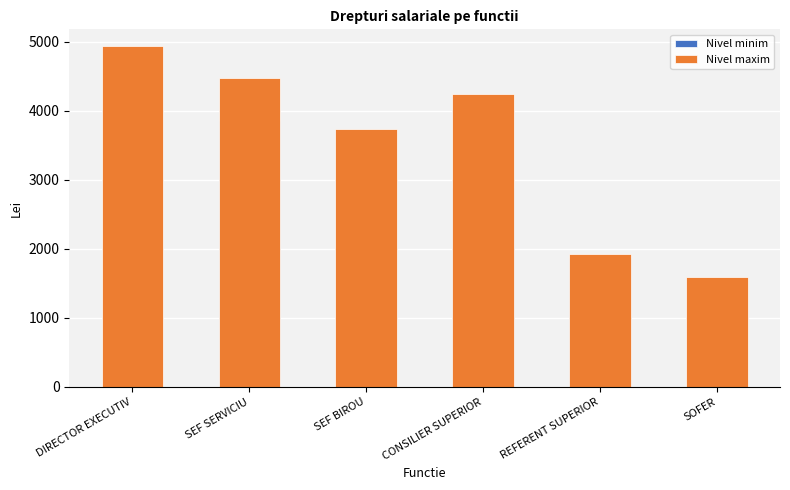

Reading left to right, extract all data points from this chart.

Nivel minim: 0	3848	0	2874	1867	0
Nivel maxim: 4930	4471	3739	4245	1931	1589